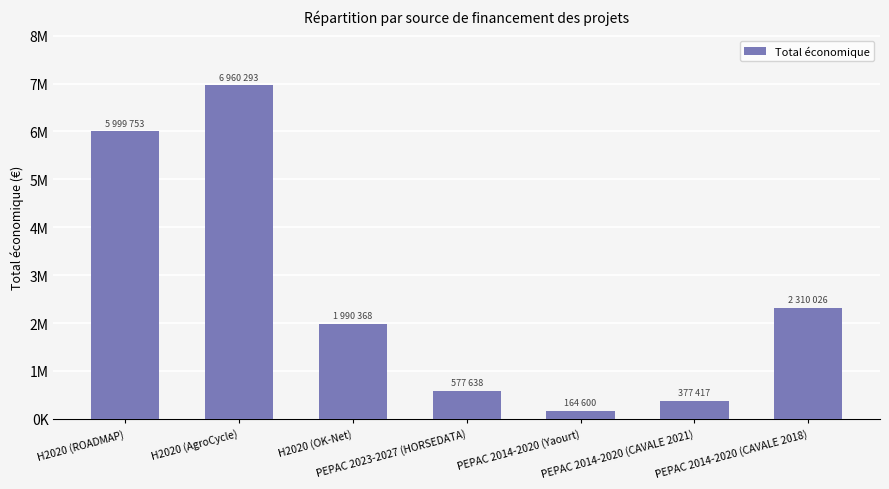

Reading left to right, transcribe all the data shown in this chart.

5999753	6960293	1990368	577638	164600	377417	2310026